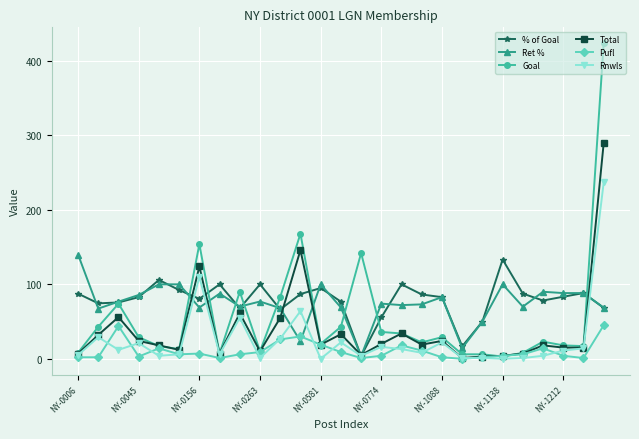

What is the maximum value shown in the chart?

424.0